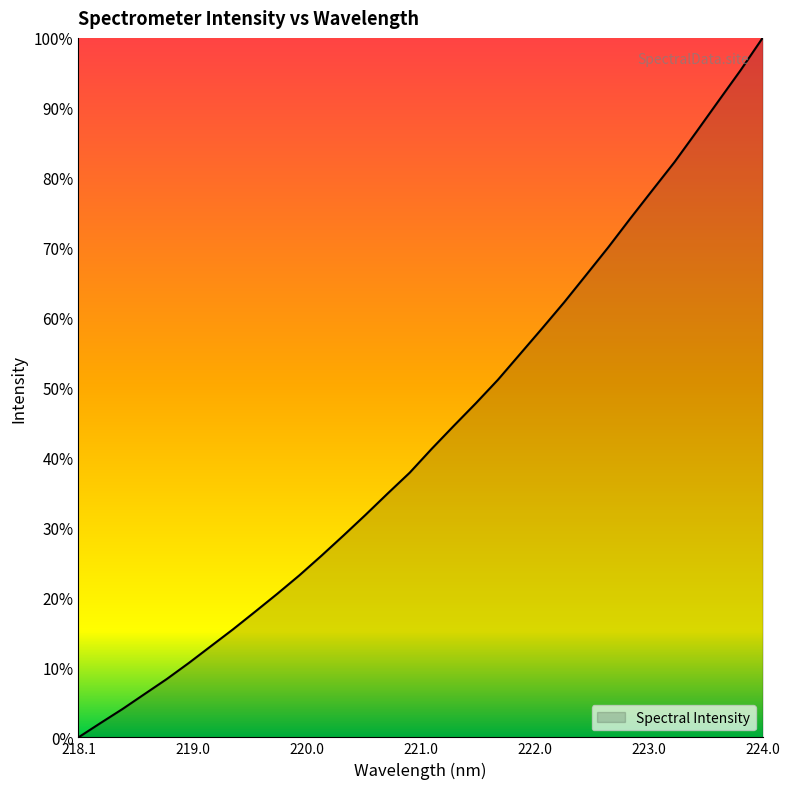

What is the greatest value displayed?

100.0